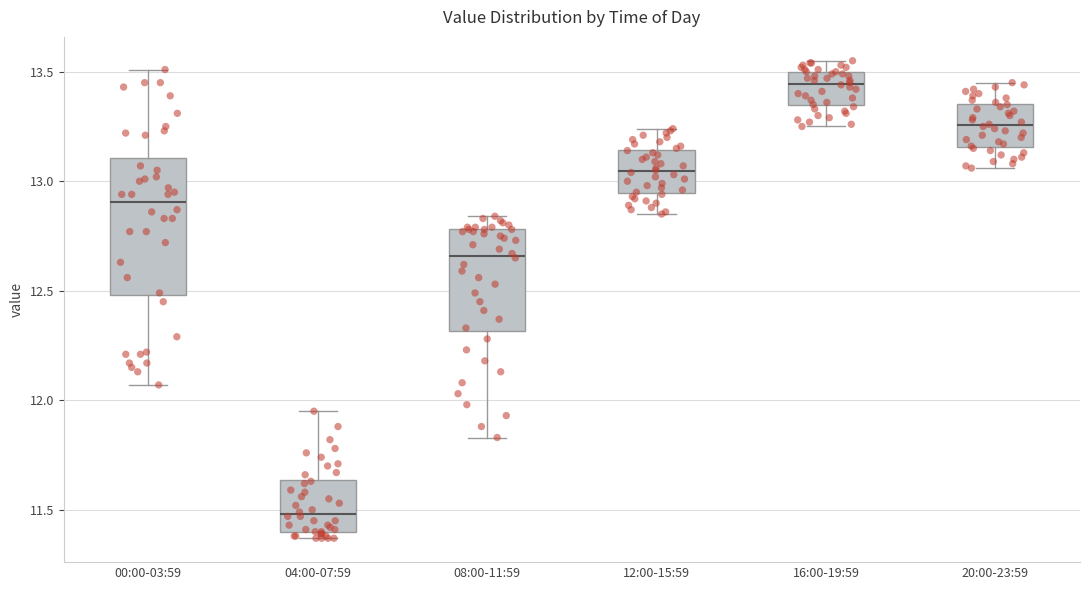

Reading left to right, transcribe this box plot: for each box, give where its median line is, the range the box spans, and where its two whiskers end, as read against the y-axis. The values are not printed on the chart, so give them approximately, as read against the axis.

00:00-03:59: median 12.90, box 12.50 to 13.10, whiskers 12.05 to 13.50
04:00-07:59: median 11.50, box 11.40 to 11.65, whiskers 11.35 to 11.95
08:00-11:59: median 12.65, box 12.30 to 12.80, whiskers 11.85 to 12.85
12:00-15:59: median 13.05, box 12.95 to 13.15, whiskers 12.85 to 13.25
16:00-19:59: median 13.45, box 13.35 to 13.50, whiskers 13.25 to 13.55
20:00-23:59: median 13.25, box 13.15 to 13.35, whiskers 13.05 to 13.45